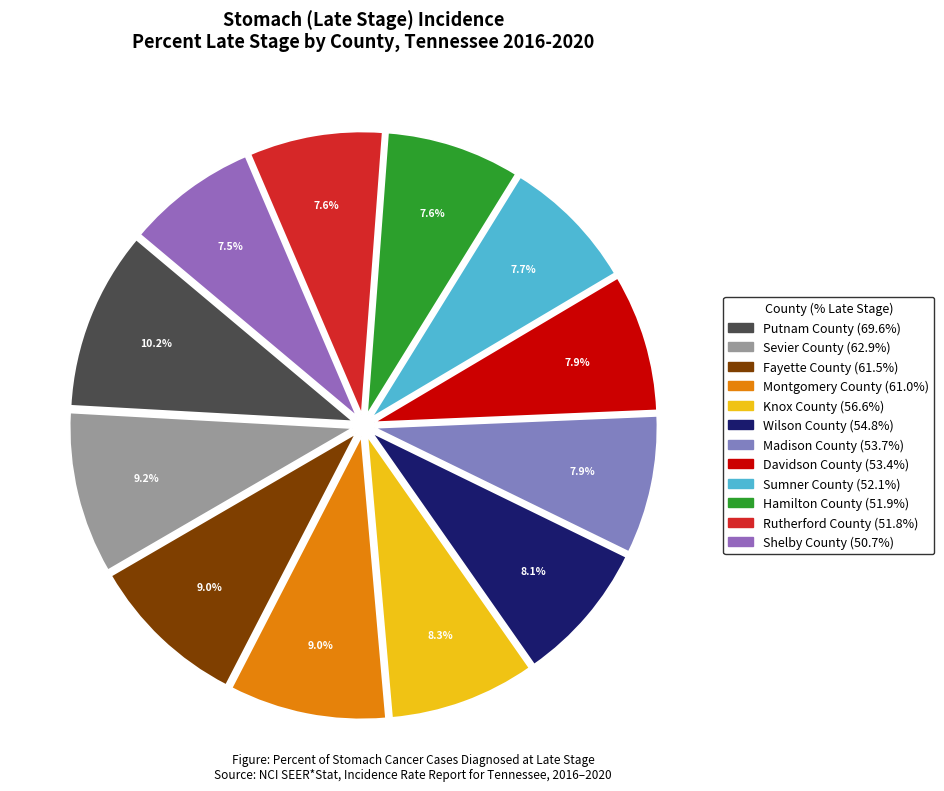

True or false: Putnam County accounts for 17% of the total.

False